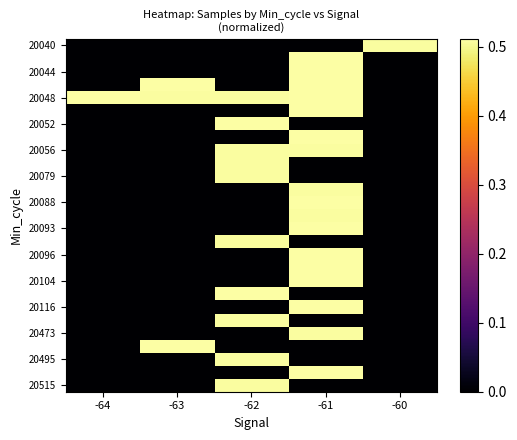

At which category does the chart reach its peak across all series?

-61